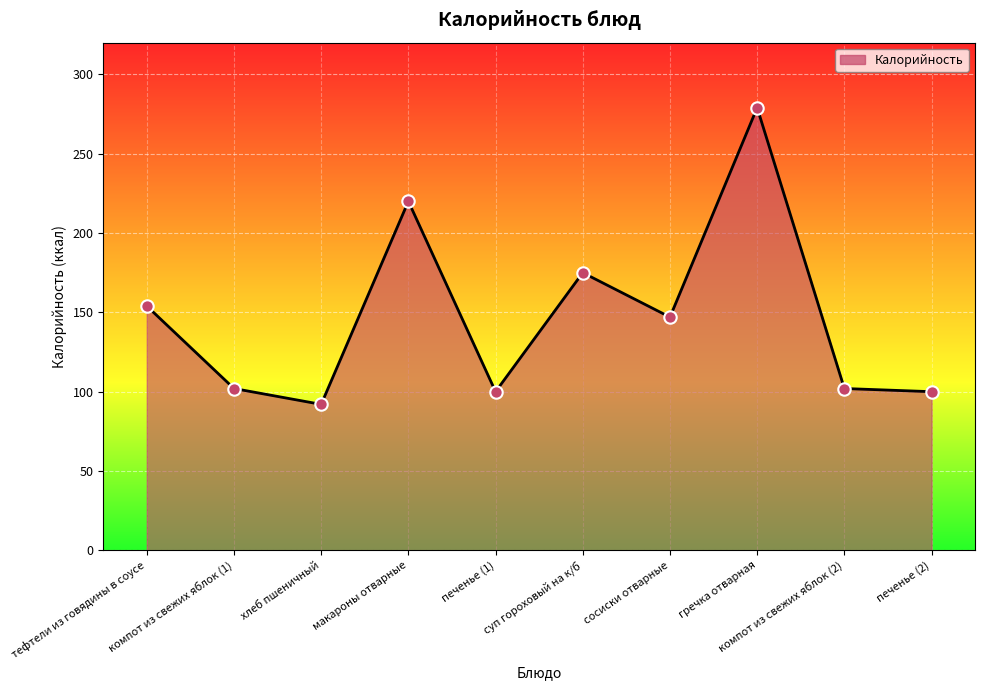

Between печенье (2) and тефтели из говядины в соусе, which is larger?

тефтели из говядины в соусе